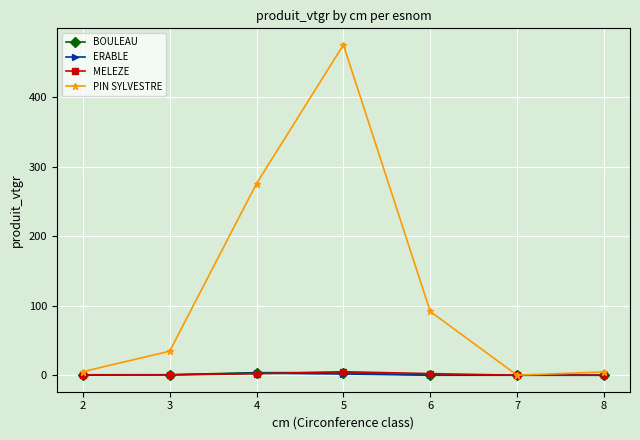

Which series has the largest range (max minus min)?

PIN SYLVESTRE